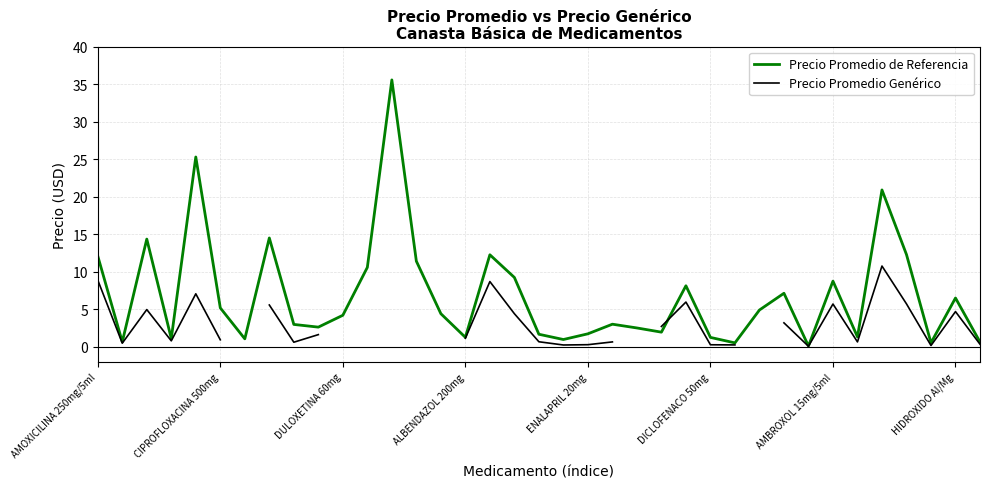

What is the total value across all series at 28?

10.4